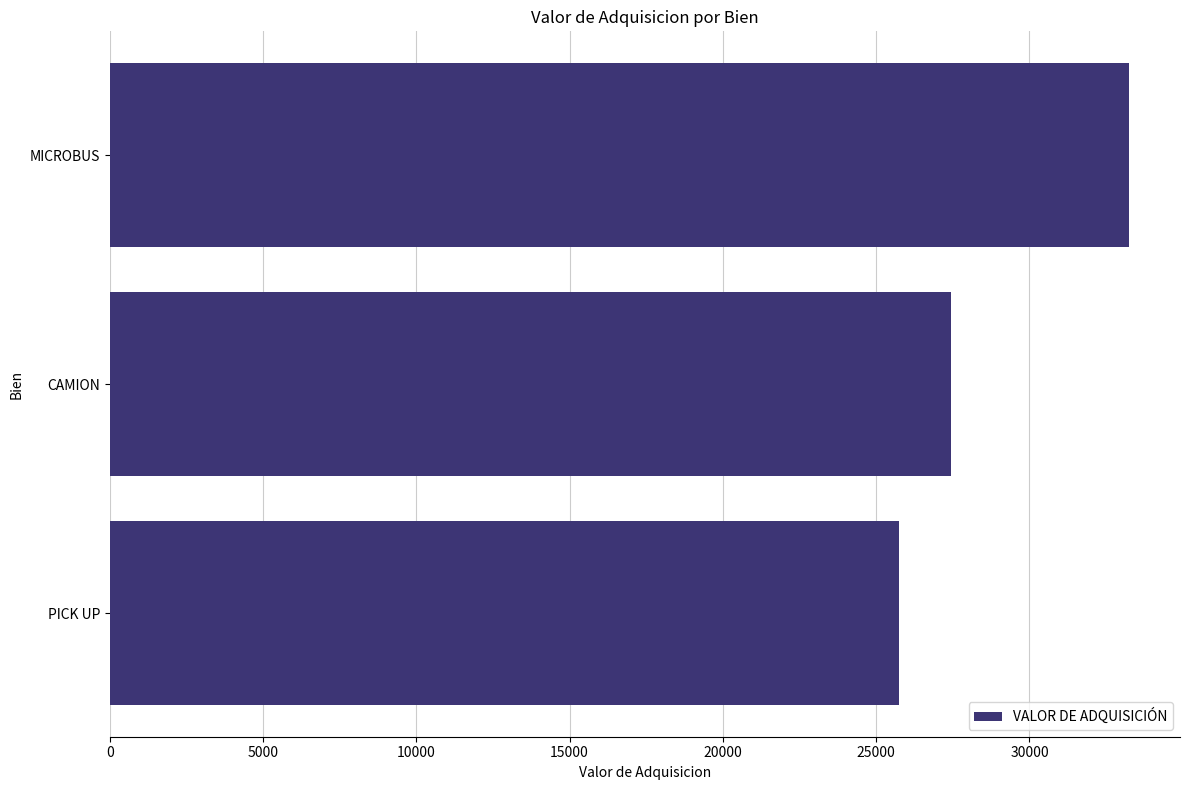

What is the smallest value displayed?

25738.8